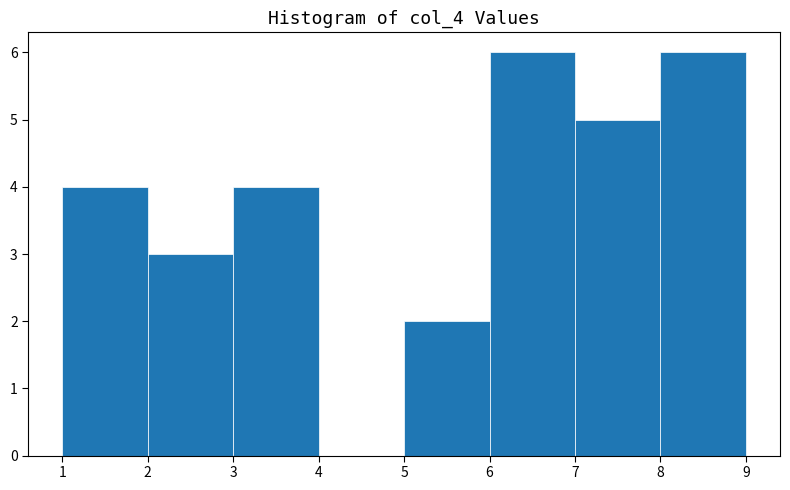

Reading left to right, transcribe this chart: for each bar, give the range it covers on the x-axis and its height. The values are not printed on the chart, so give them approximately, as read against the axis.

1 to 2: 4
2 to 3: 3
3 to 4: 4
4 to 5: 0
5 to 6: 2
6 to 7: 6
7 to 8: 5
8 to 9: 6